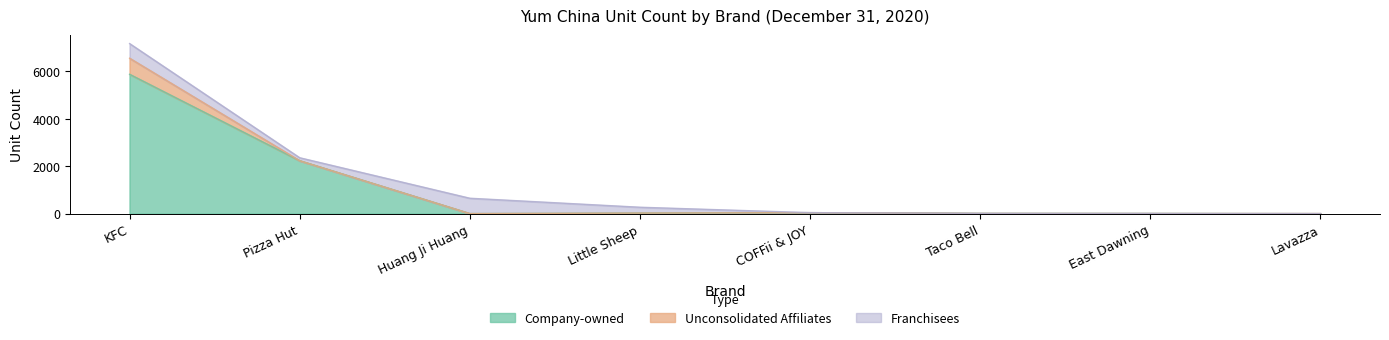

How many values in Franchisees are above zero?

4